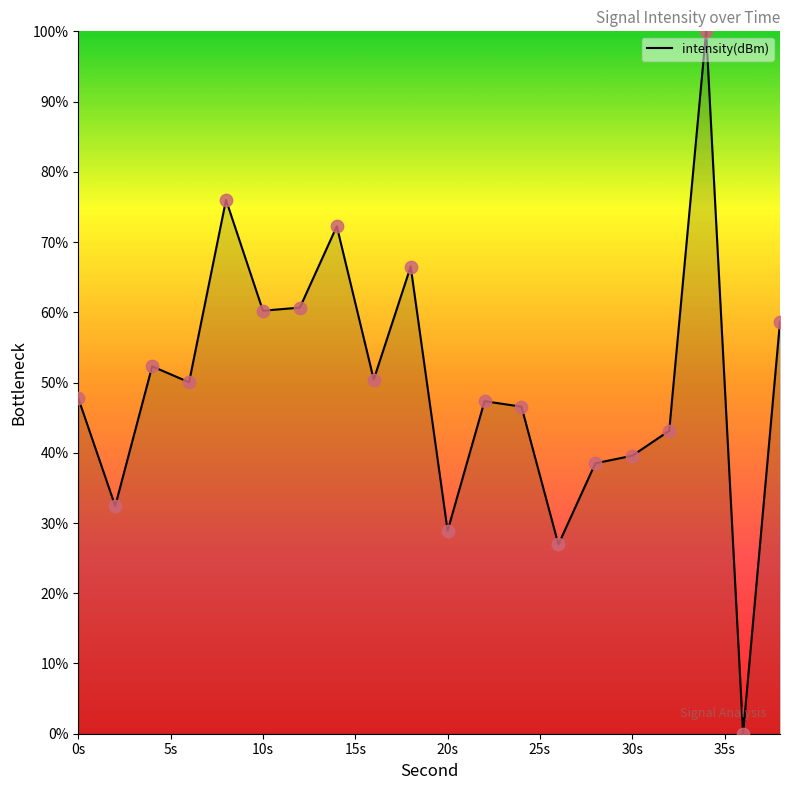

What is the maximum value shown in the chart?

100.0